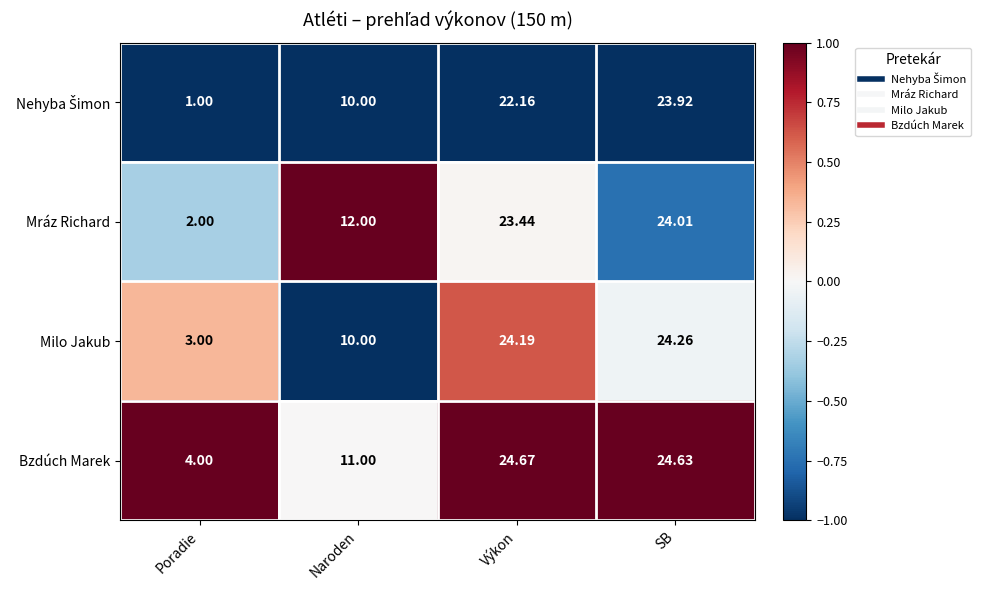

Which series has the largest total across all categories?

Bzdúch Marek